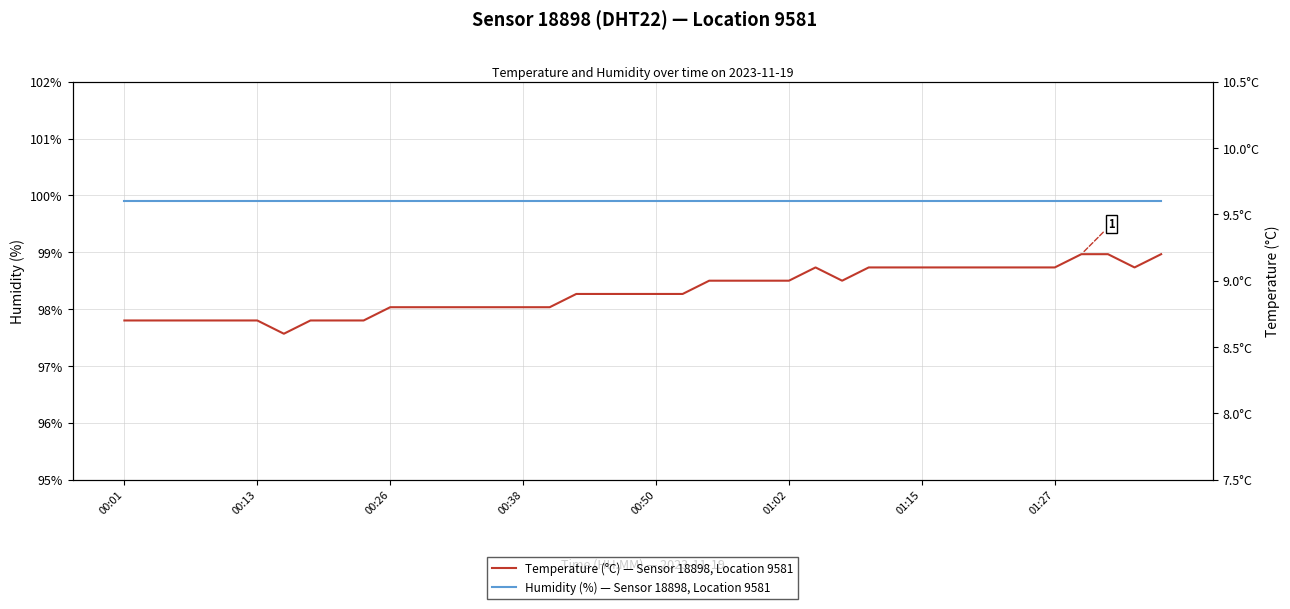

The Temperature (°C) — Sensor 18898, Location 9581 series shows 8.7 at 9. True or false?

True